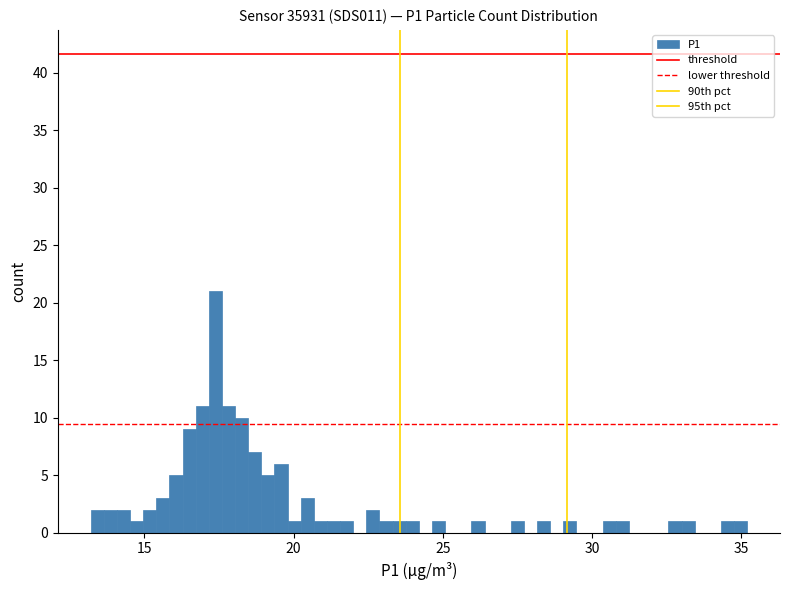

Around what value on the x-axis is the tallest bar? Give the approximate position of its centre, as read against the axis.

17.5